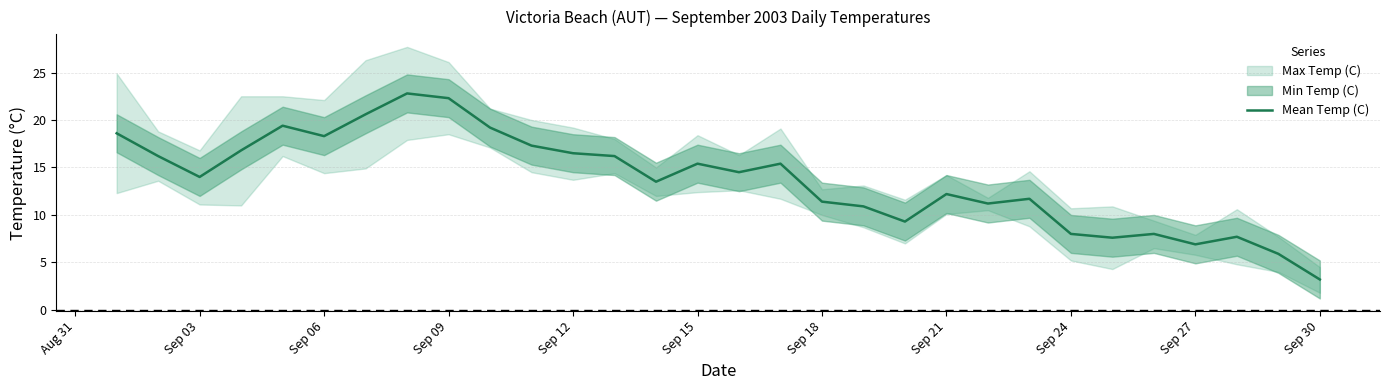

What is the greatest value displayed?

22.8